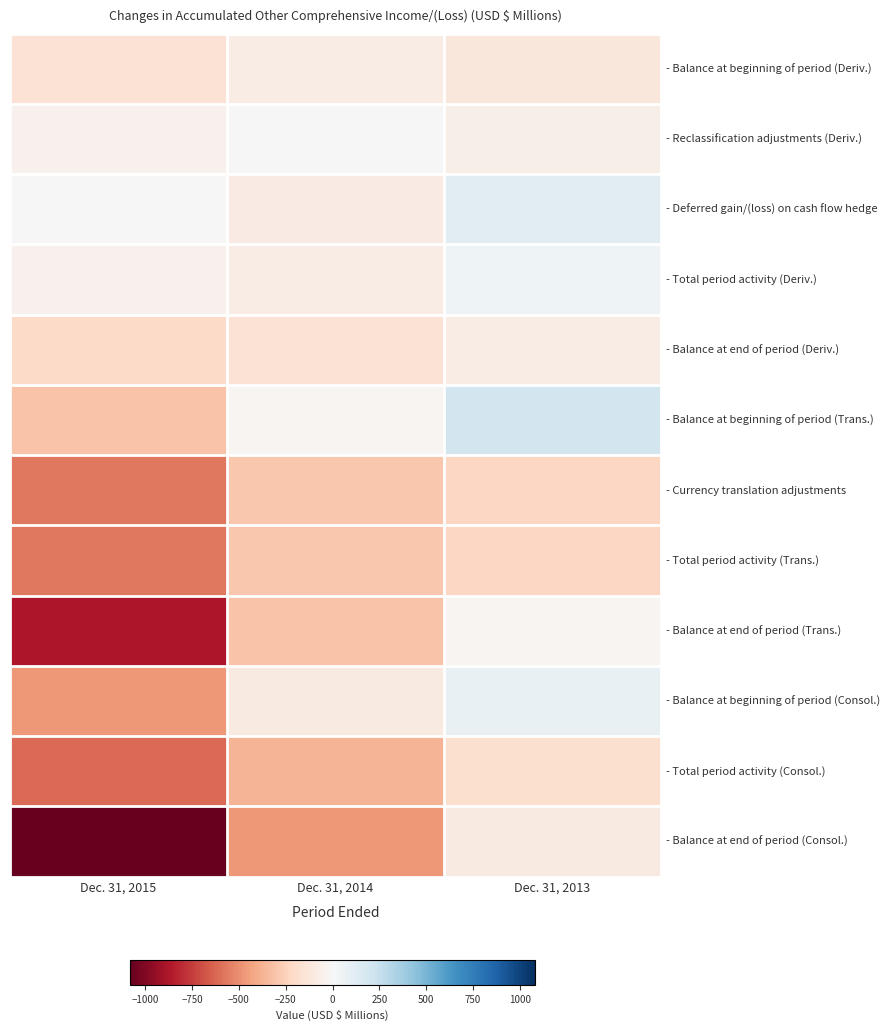

Rank the series by their maximum value, from lowest to highest.

- Currency translation adjustments, - Total period activity (Trans.), - Total period activity (Consol.), - Balance at end of period (Consol.), - Balance at beginning of period (Deriv.), - Balance at end of period (Deriv.), - Balance at end of period (Trans.), - Reclassification adjustments (Deriv.), - Total period activity (Deriv.), - Balance at beginning of period (Consol.), - Deferred gain/(loss) on cash flow hedge, - Balance at beginning of period (Trans.)